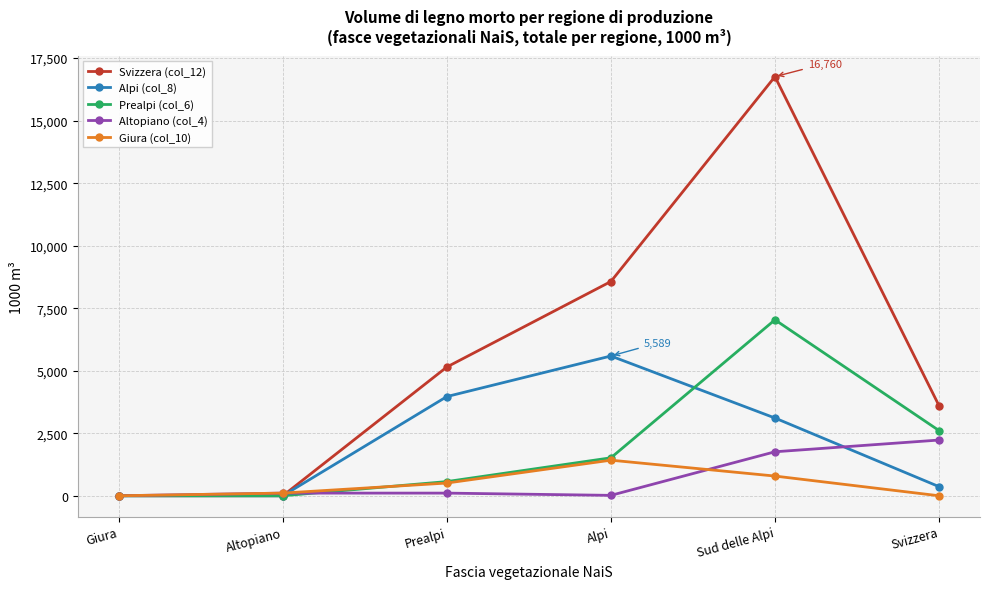

Which series ends up on top after the final intersection of Svizzera (col_12) and Giura (col_10)?

Svizzera (col_12)